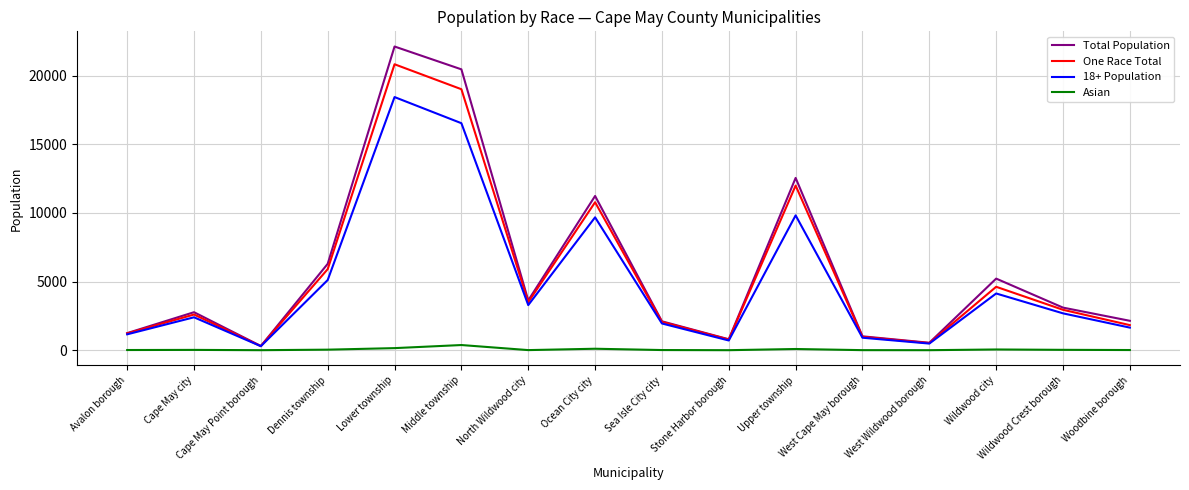

What is the difference between the highest and lowest values at West Wildwood borough?

541